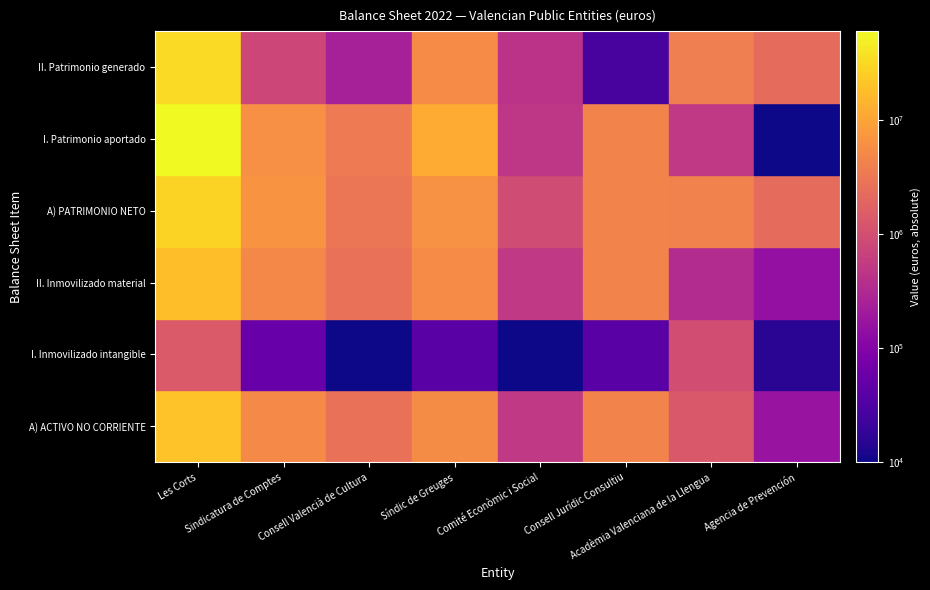

At how many categories does at least one series exceed 50069308?

1